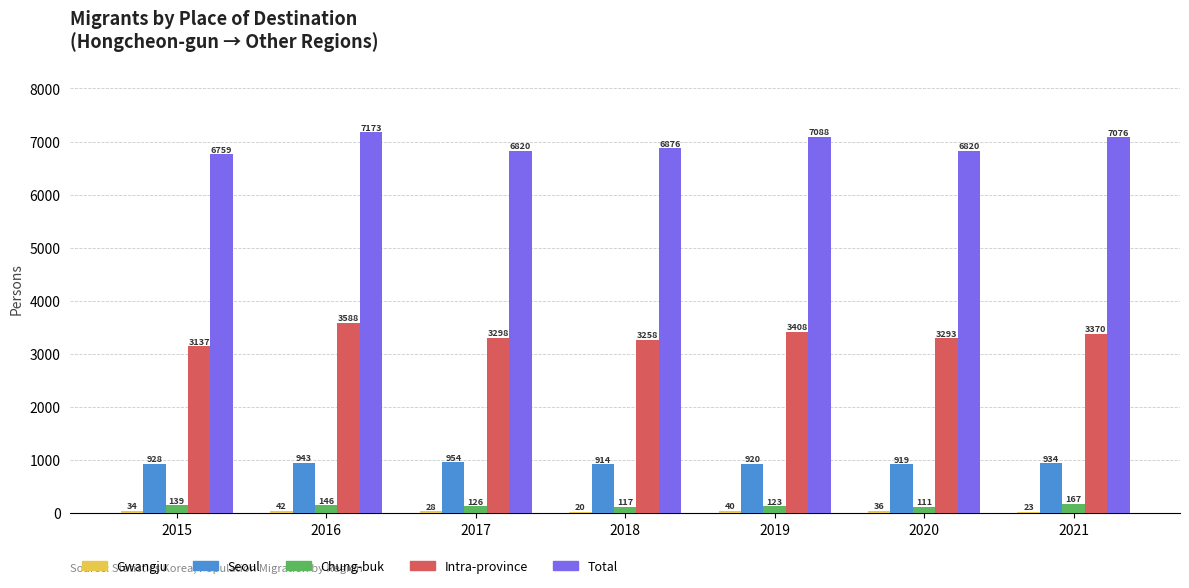

What is the greatest value displayed?

7173